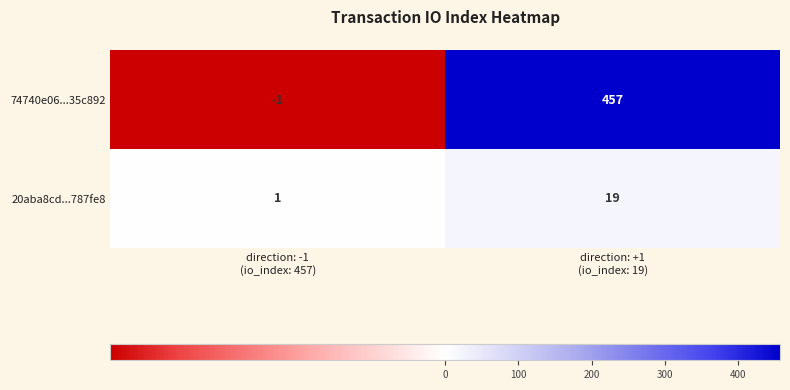

What is the greatest value displayed?

457